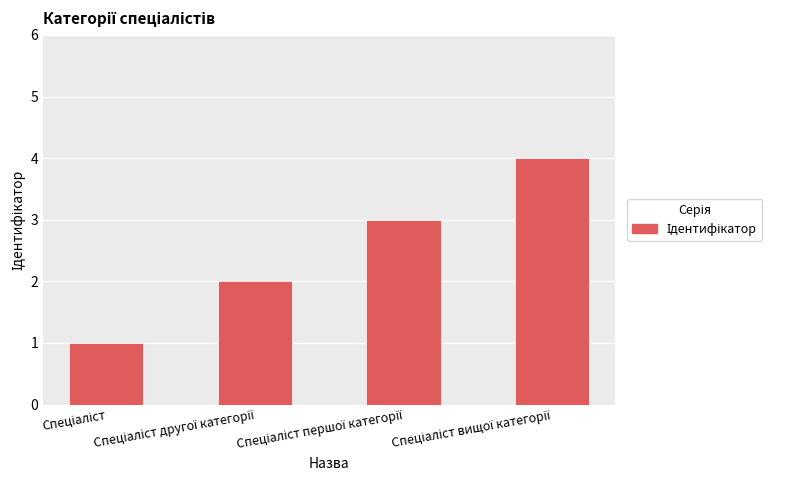

What is the sum of all values?

10